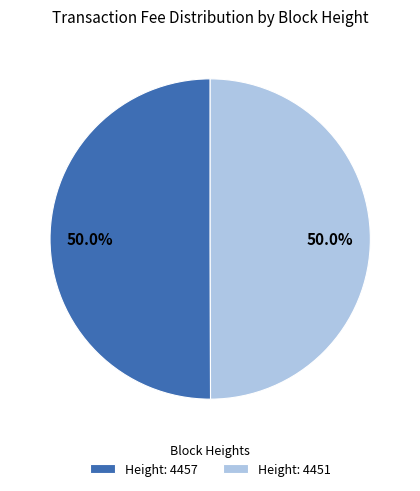

To the nearest percent, what portion does Height: 4457 represent?

50%